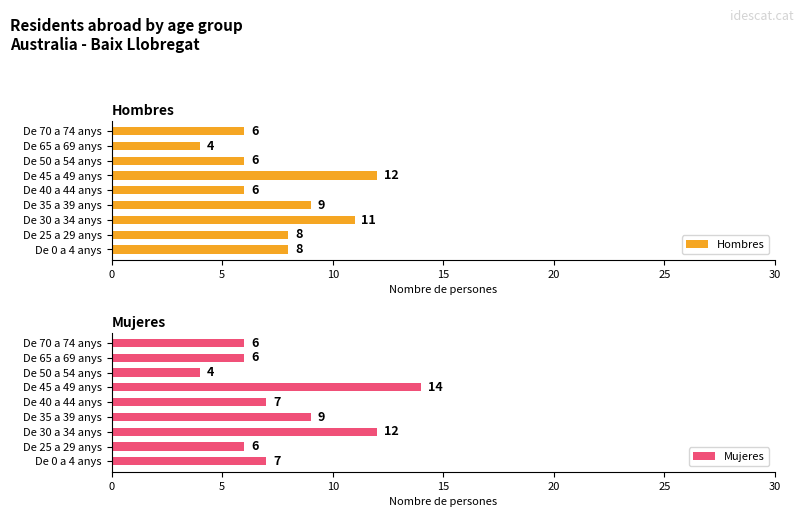

The Hombres series shows 6 at De 70 a 74 anys. True or false?

True